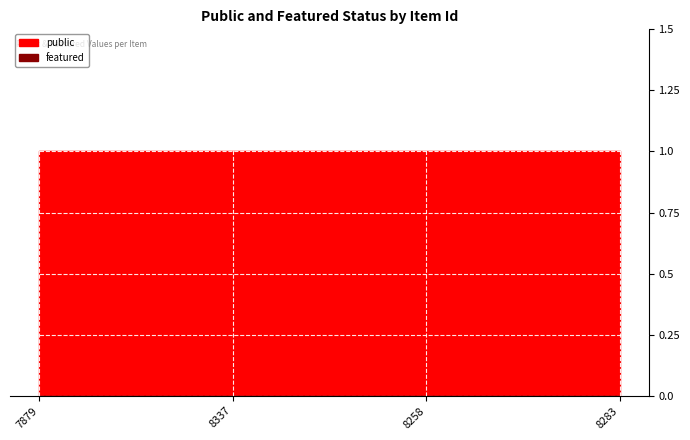

What position from the left is 8258?

3